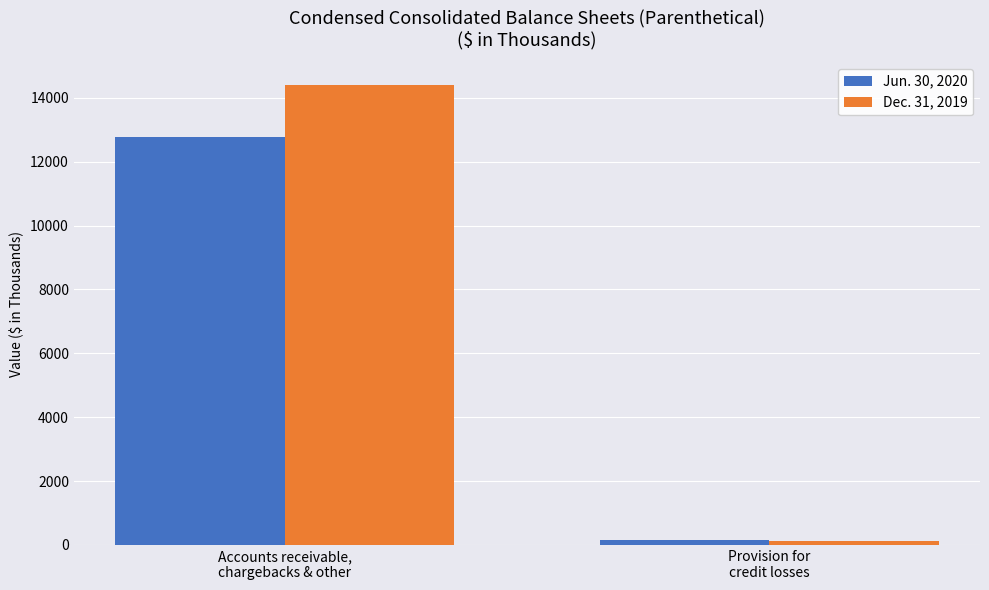

What is the difference between the maximum and minimum values in the Jun. 30, 2020 series?

12606